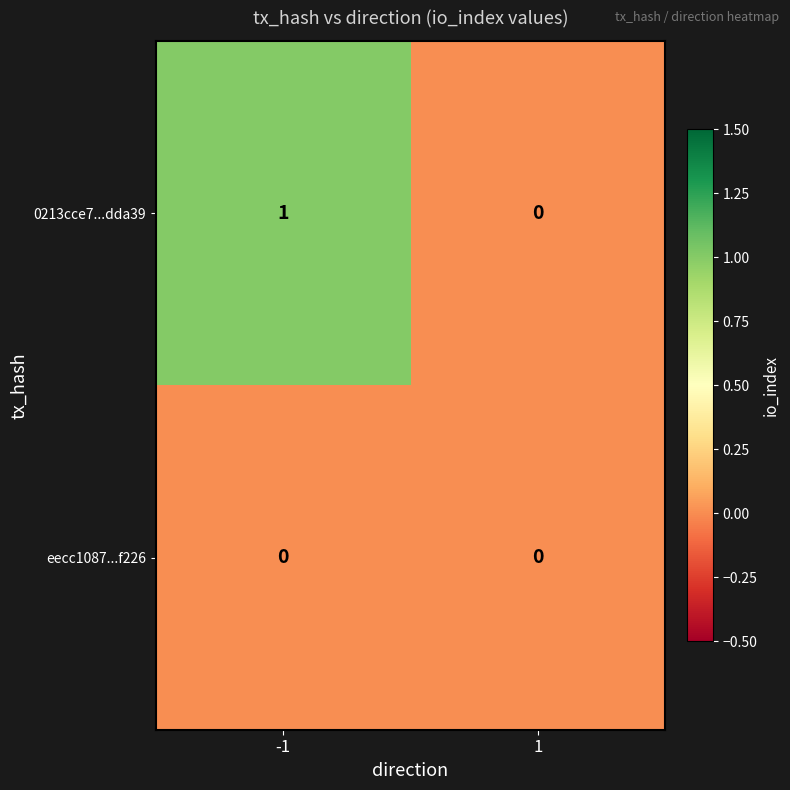

At which category is the sum across all series the highest?

-1